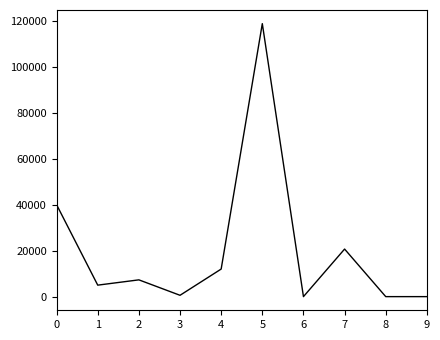

What is the difference between the maximum and minimum values?

118800